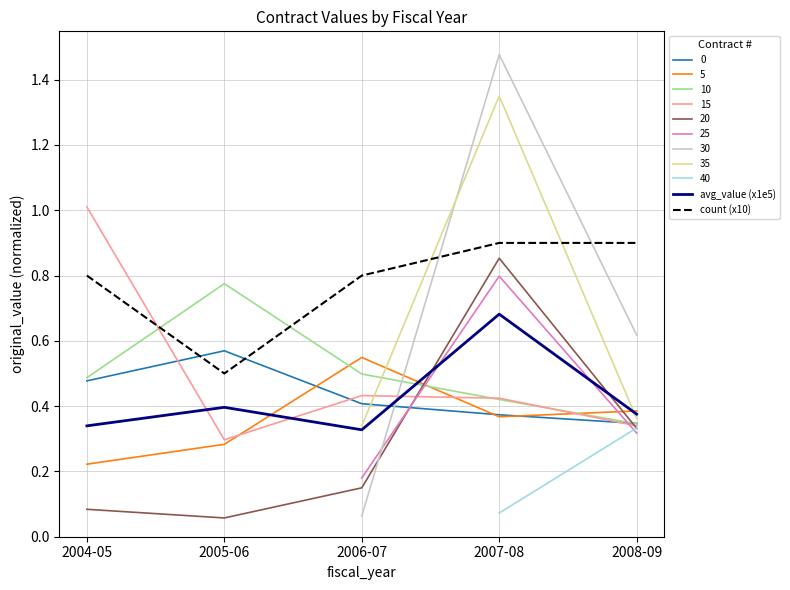

True or false: avg_value (x1e5) and count (x10) cross at least once.

False